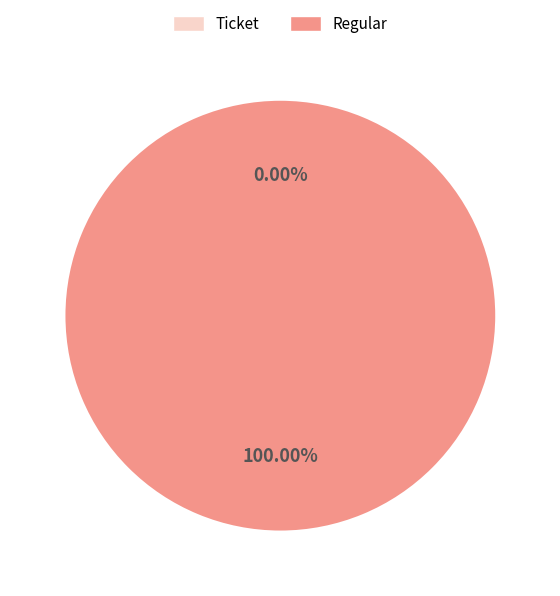

To the nearest percent, what is the difference between the largest and smallest slice percentages?

100%